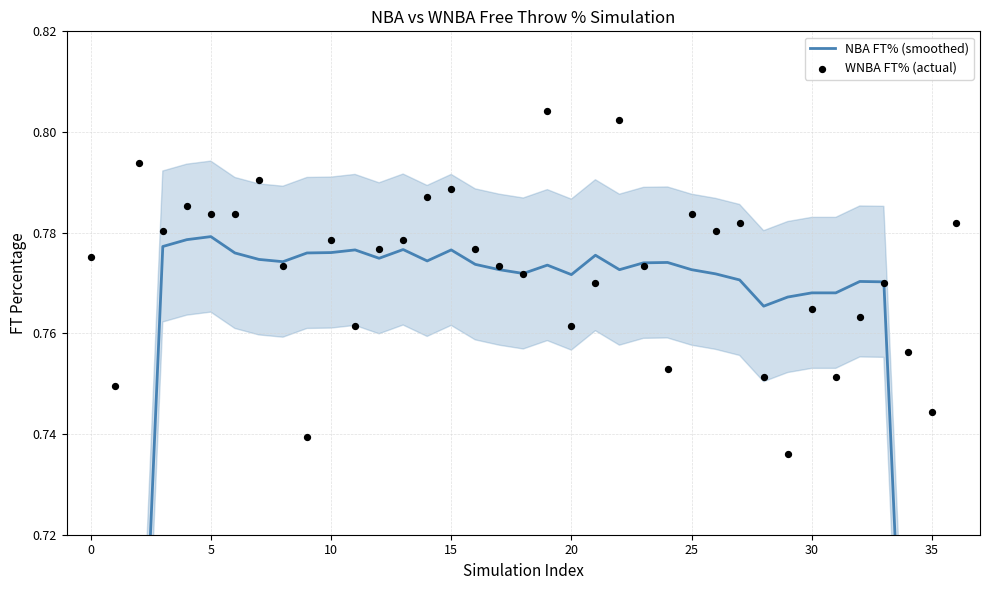

Which series has the largest total across all categories?

WNBA FT% (actual)